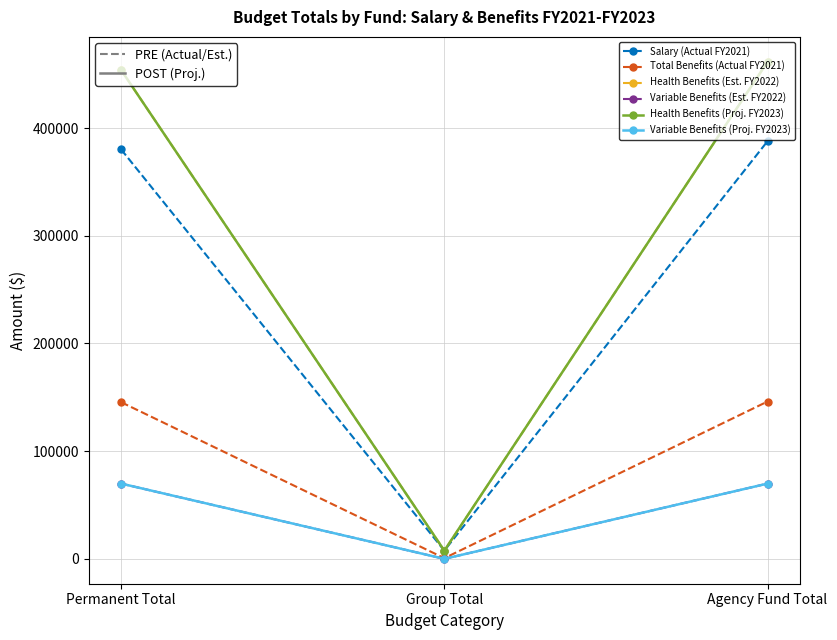

Reading left to right, transcribe all the data shown in this chart.

Salary (Actual FY2021): 380168.5	7640.0	387808.5
Total Benefits (Actual FY2021): 145469.0	628.6	146097.6
Health Benefits (Est. FY2022): 453918.4	7640.0	461558.4
Variable Benefits (Est. FY2022): 69900.0	0.0	69900.0
Health Benefits (Proj. FY2023): 453918.4	7640.0	461558.4
Variable Benefits (Proj. FY2023): 69900.0	0.0	69900.0